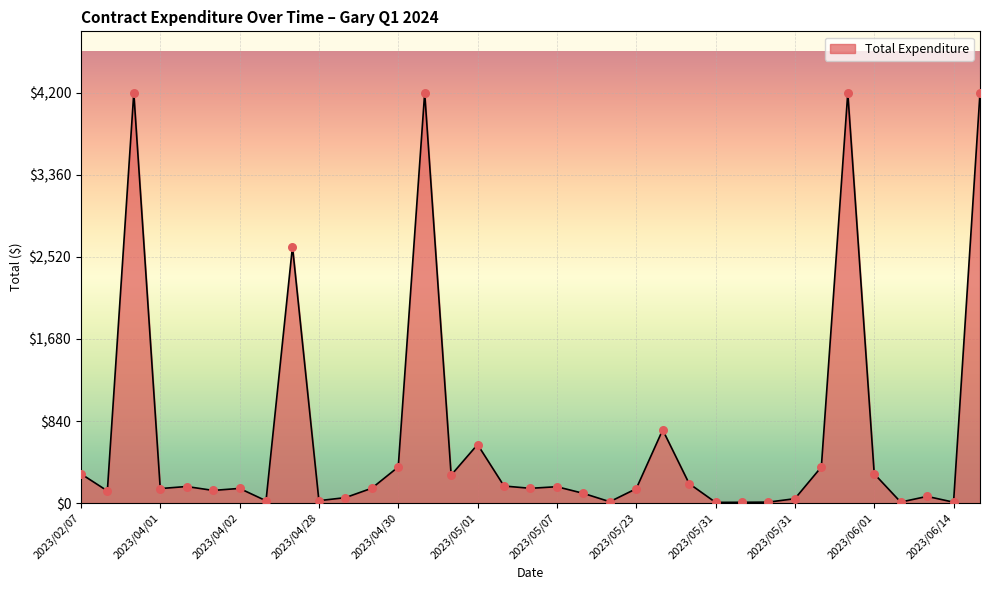

What is the difference between the maximum and minimum values?

4192.5